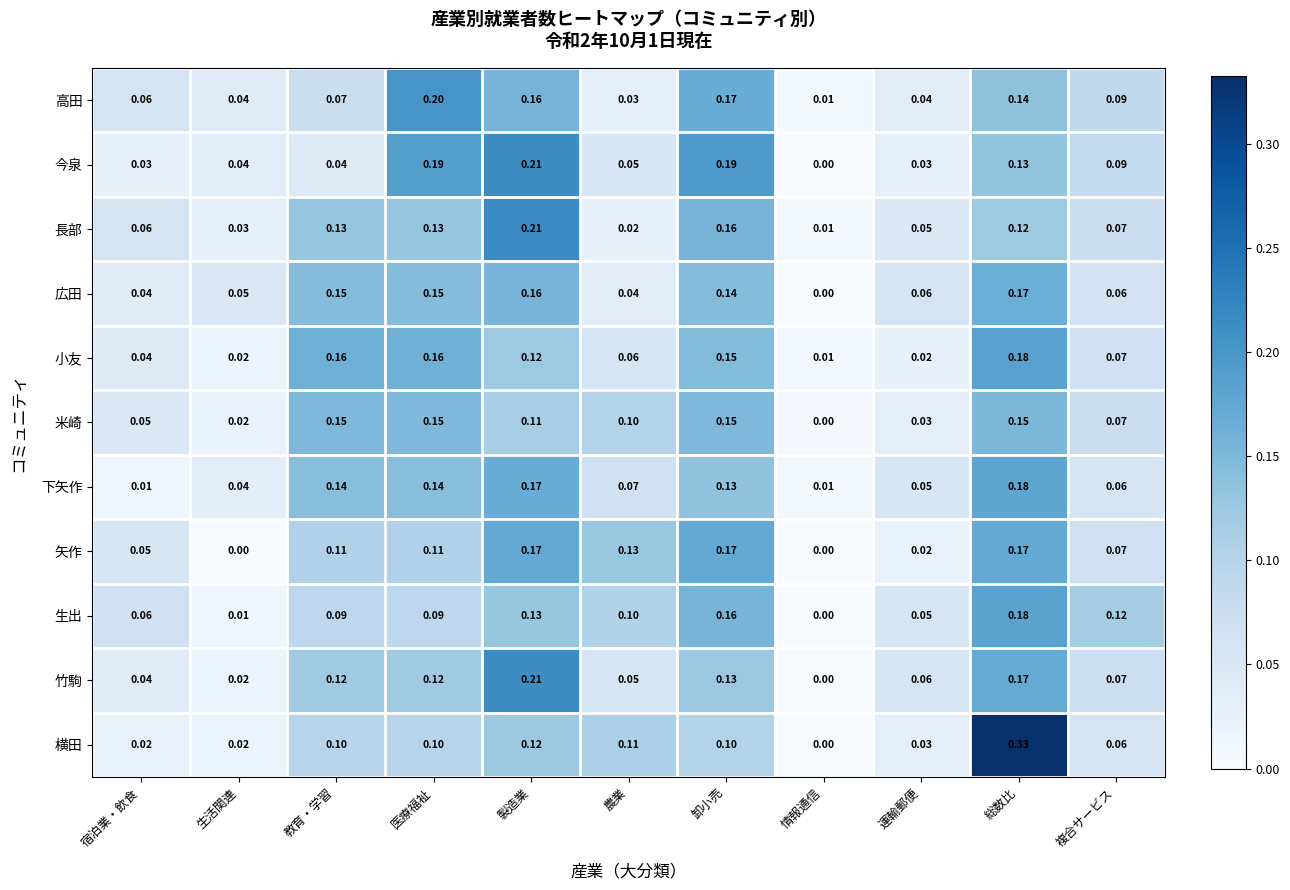

What is the spread (max minus min) of values at 医療福祉?

0.1